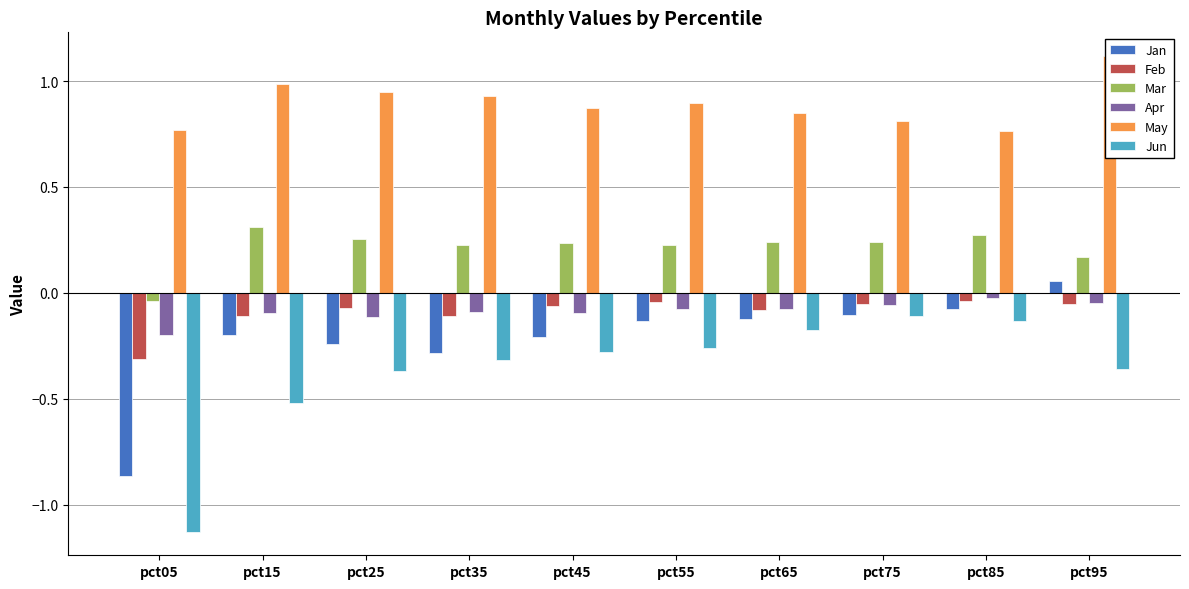

How many negative values does the Mar series have?

1